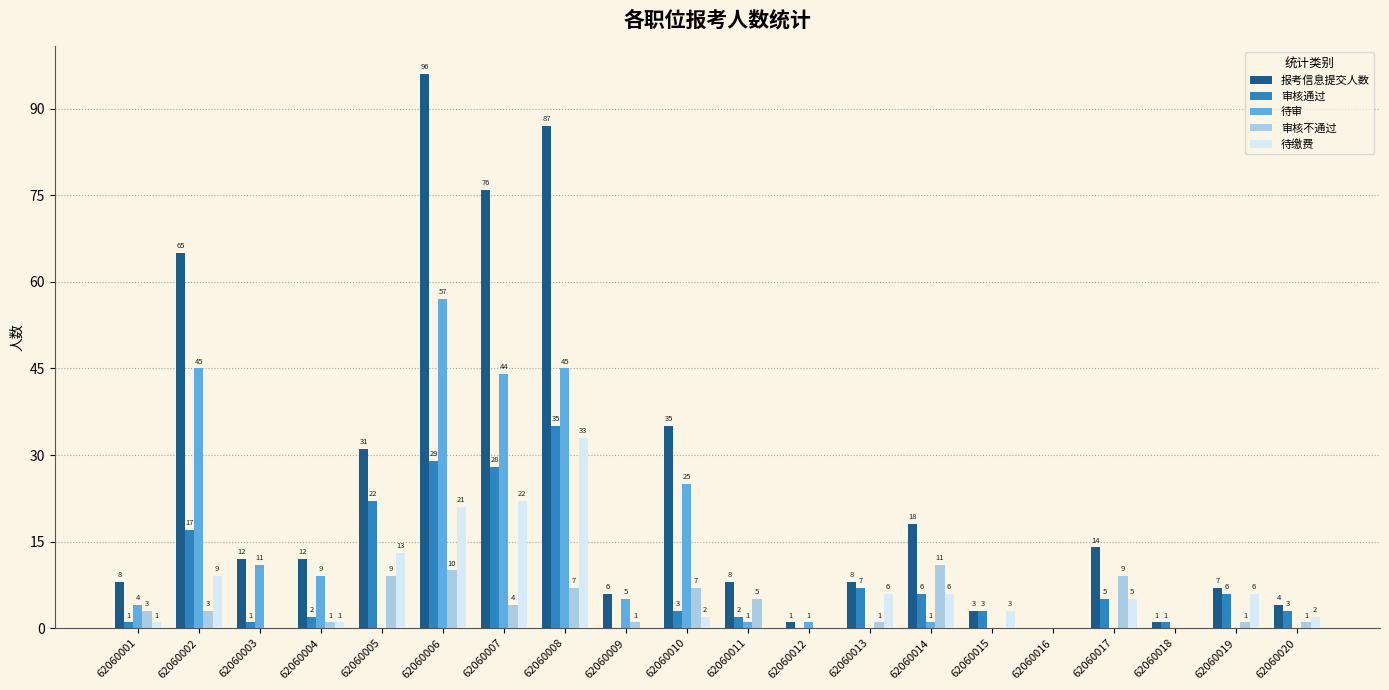

Where is 待审 nearest to the value 28?

62060010